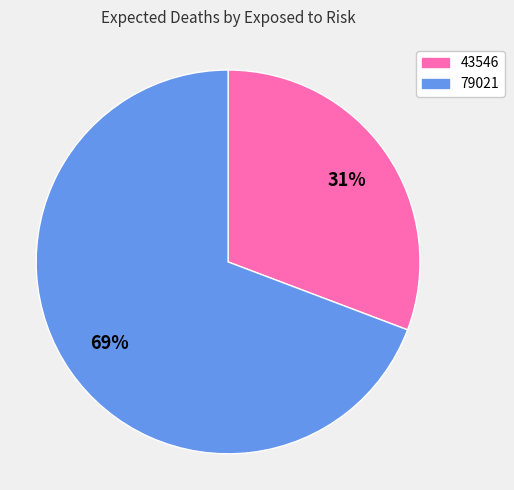

Is there a majority slice in this chart?

Yes